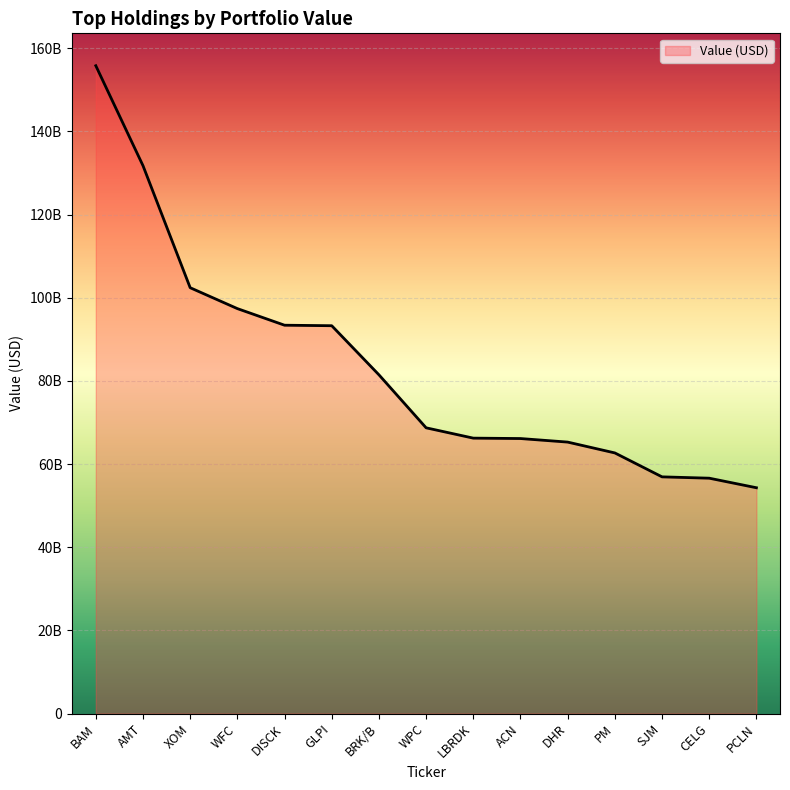

Does the chart display data point markers on the line(s)?

No